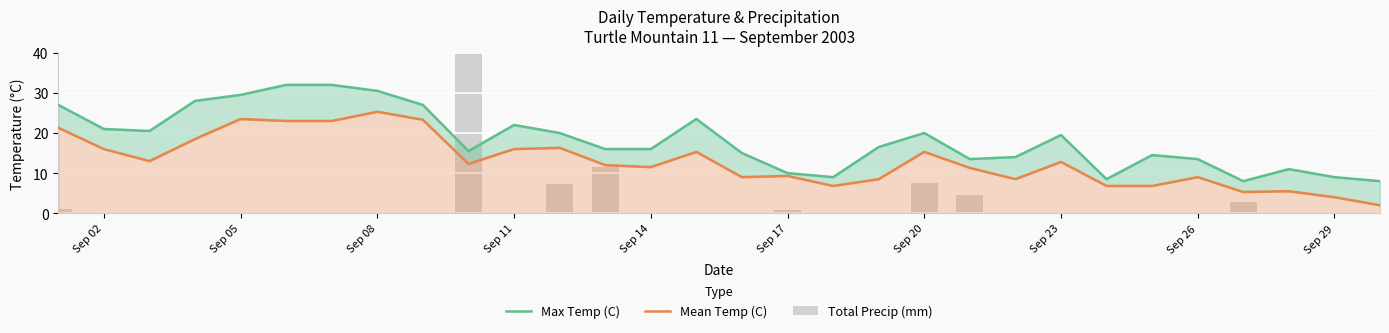

What are all the series names shown in the legend?

Max Temp (C), Mean Temp (C), Total Precip (mm)